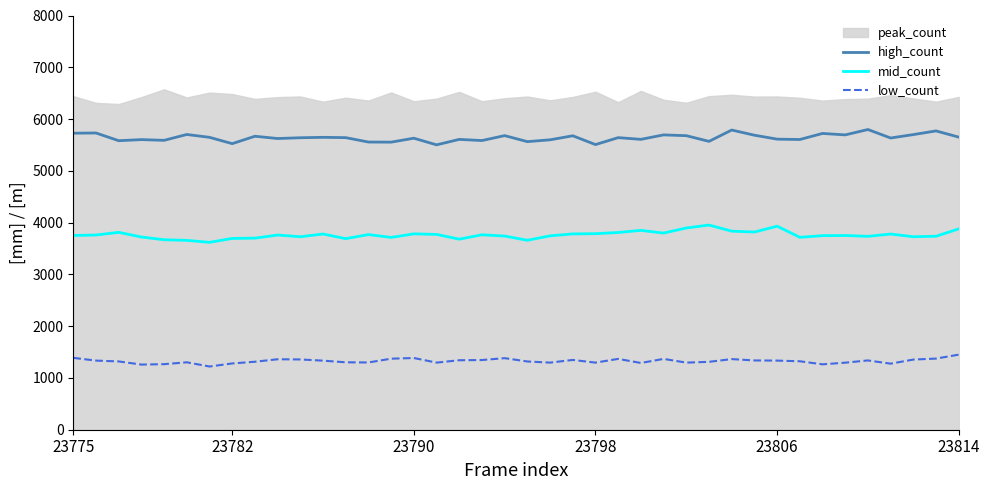

How many interior local peaks does the high_count series have?

15